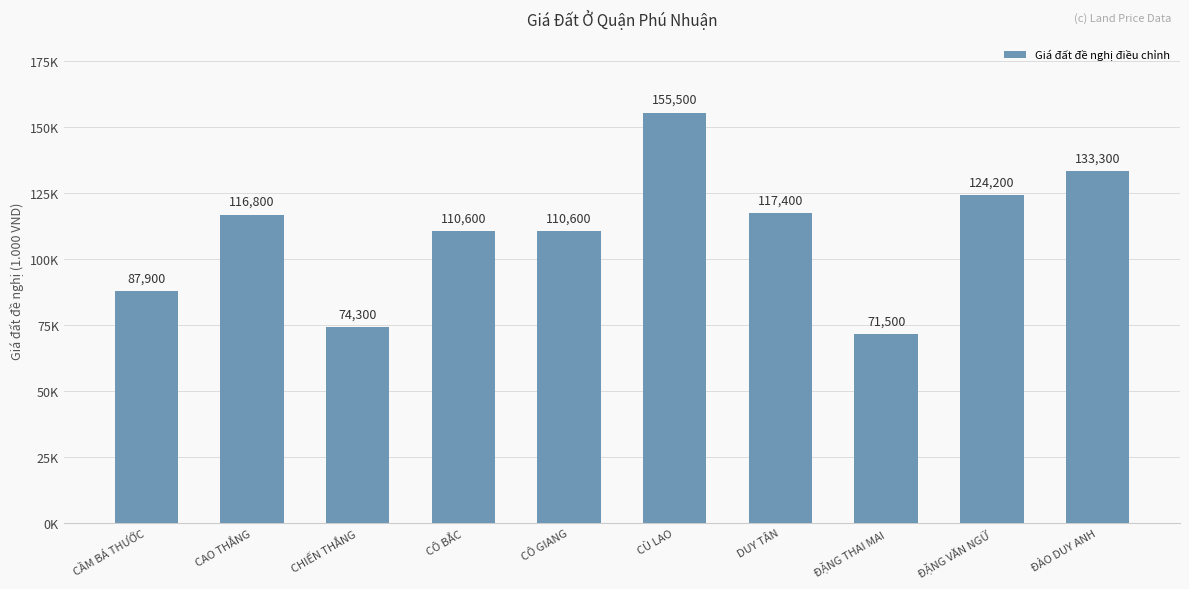

At which label does the data first exceed 116800?

CÙ LAO